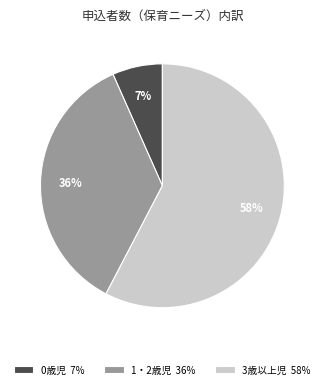

Does 3歳以上児 represent more than half of the total?

Yes